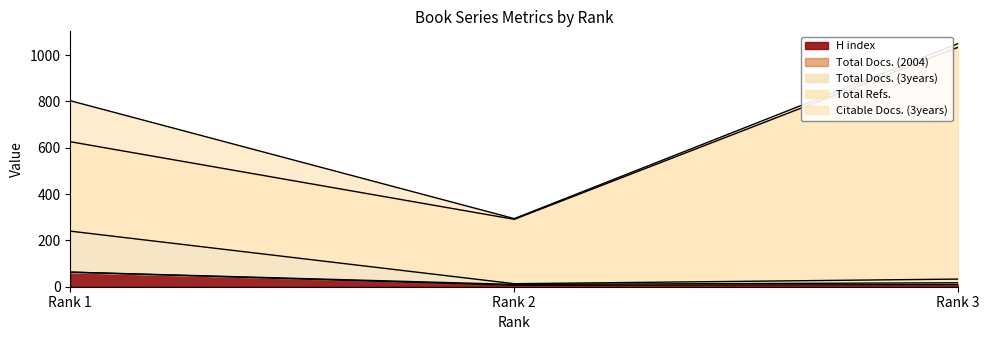

Where is Citable Docs. (3years) nearest to the value 36?

Rank 3